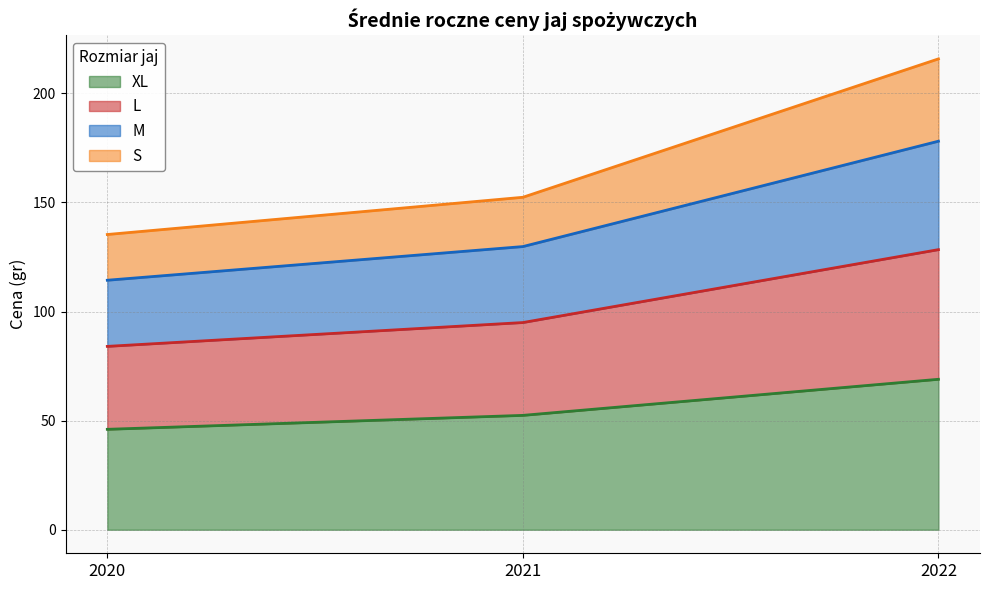

True or false: XL has a value of 68.3 at 2020.

False